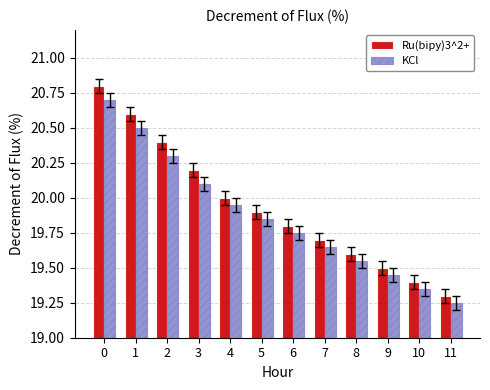

Which series has the largest range (max minus min)?

Ru(bipy)3^2+